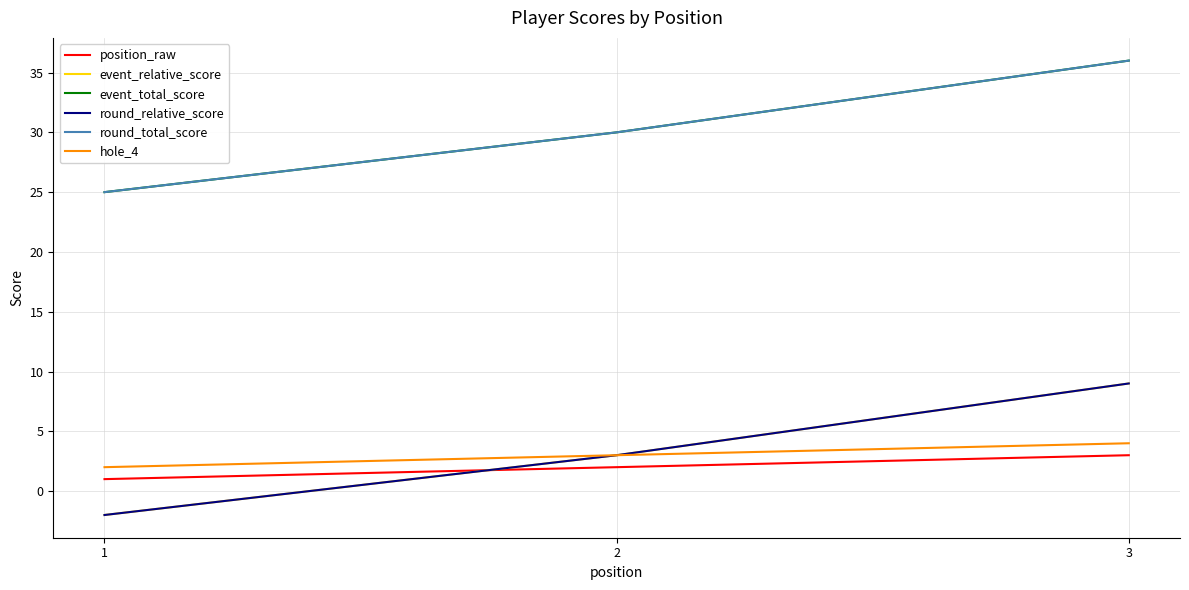

Reading right to left, extract all data points from this chart.

position_raw: 3	2	1
event_relative_score: 9	3	-2
event_total_score: 36	30	25
round_relative_score: 9	3	-2
round_total_score: 36	30	25
hole_4: 4	3	2